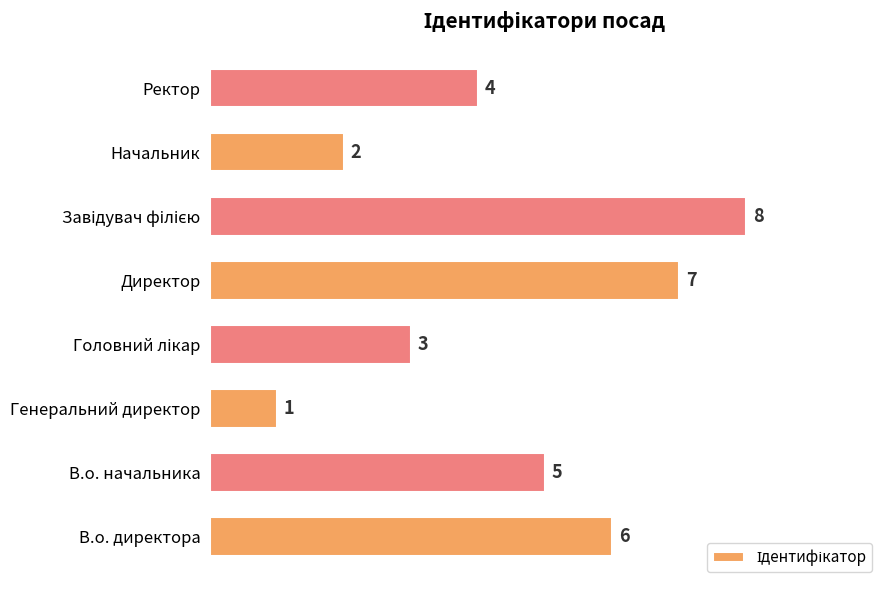

What is the maximum value shown in the chart?

8